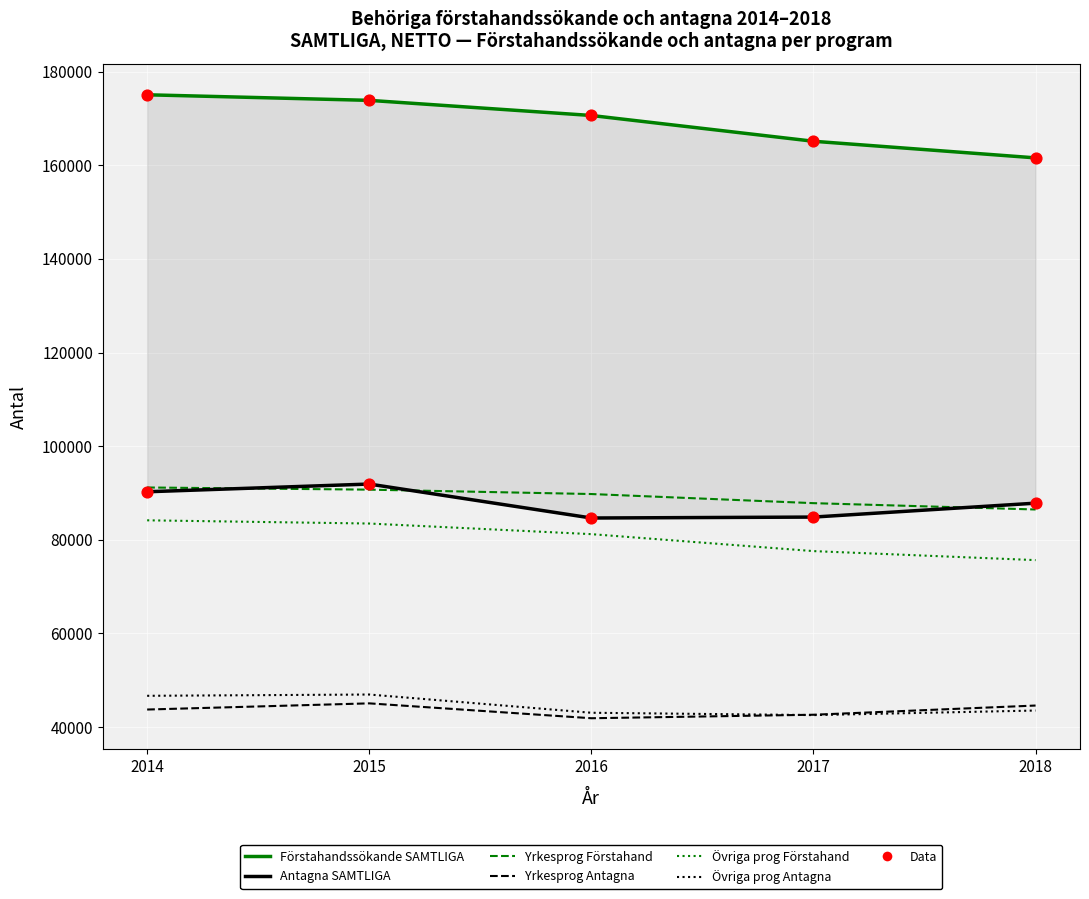

At how many categories does at least one series exceed 144027?

5